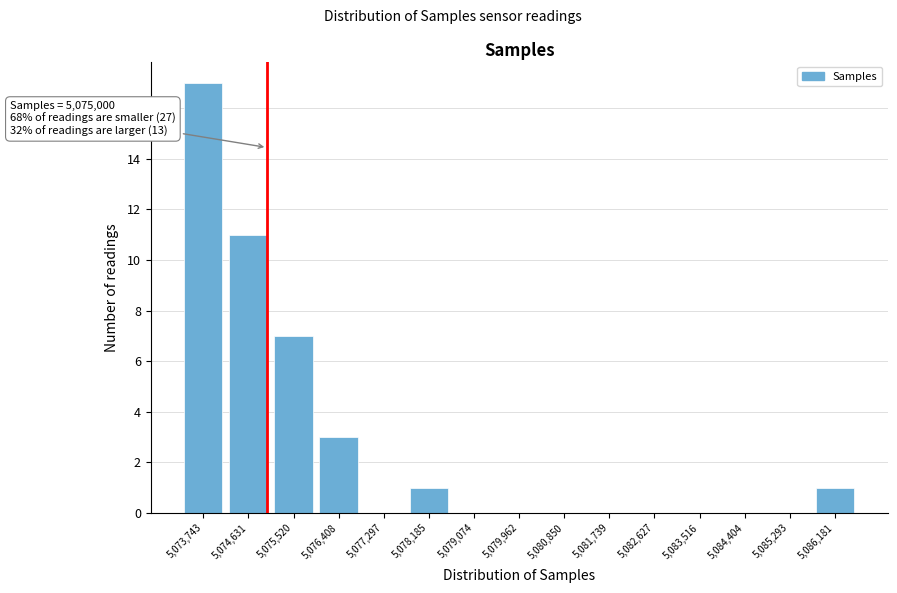

Over which range of the x-axis is the bar tallest?

5073300 to 5074200